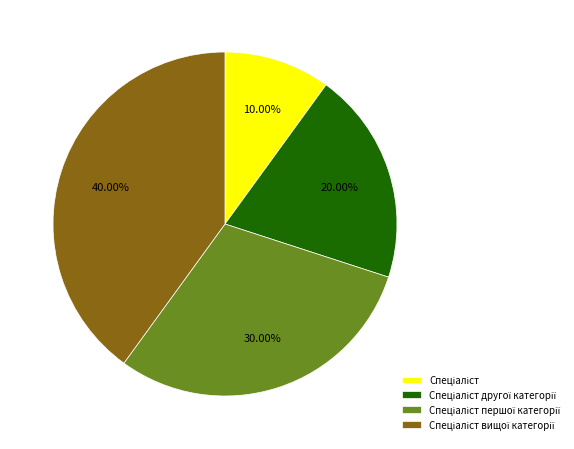

Is there a majority slice in this chart?

No